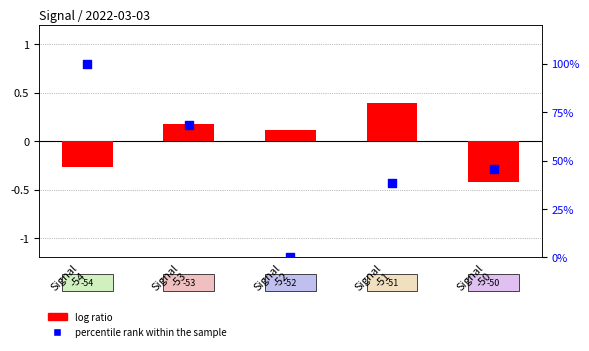

Which series reaches the minimum Y coordinate?

log ratio